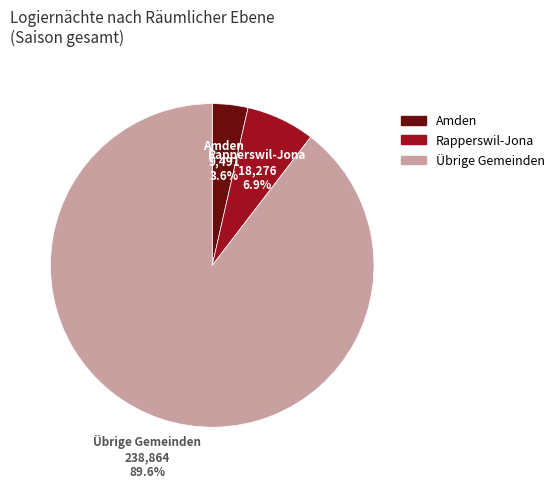

How many segments does this pie chart have?

3